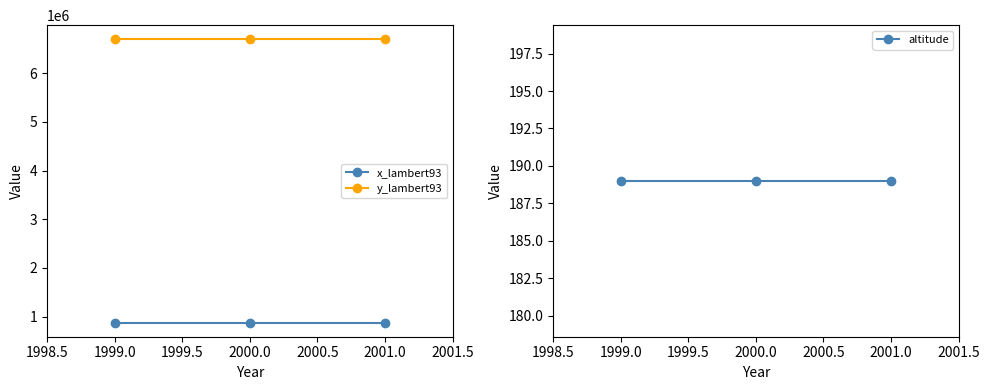

The value of x_lambert93 at 1999.0 is 878367. True or false?

True